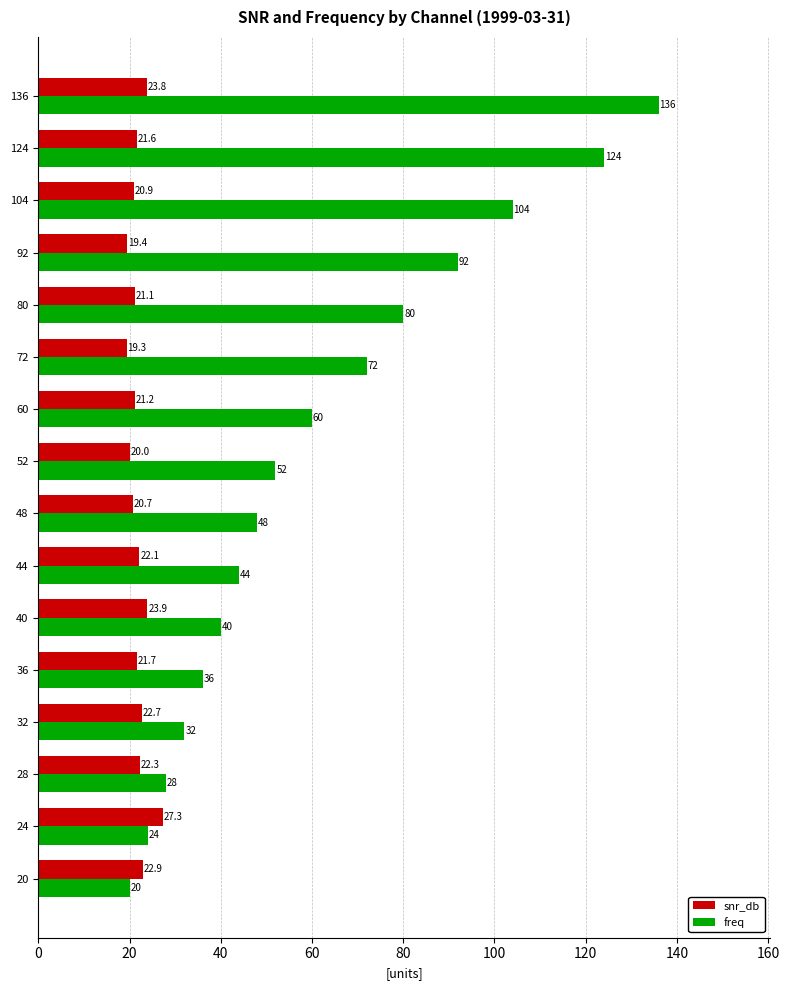

Which series has the largest total across all categories?

freq